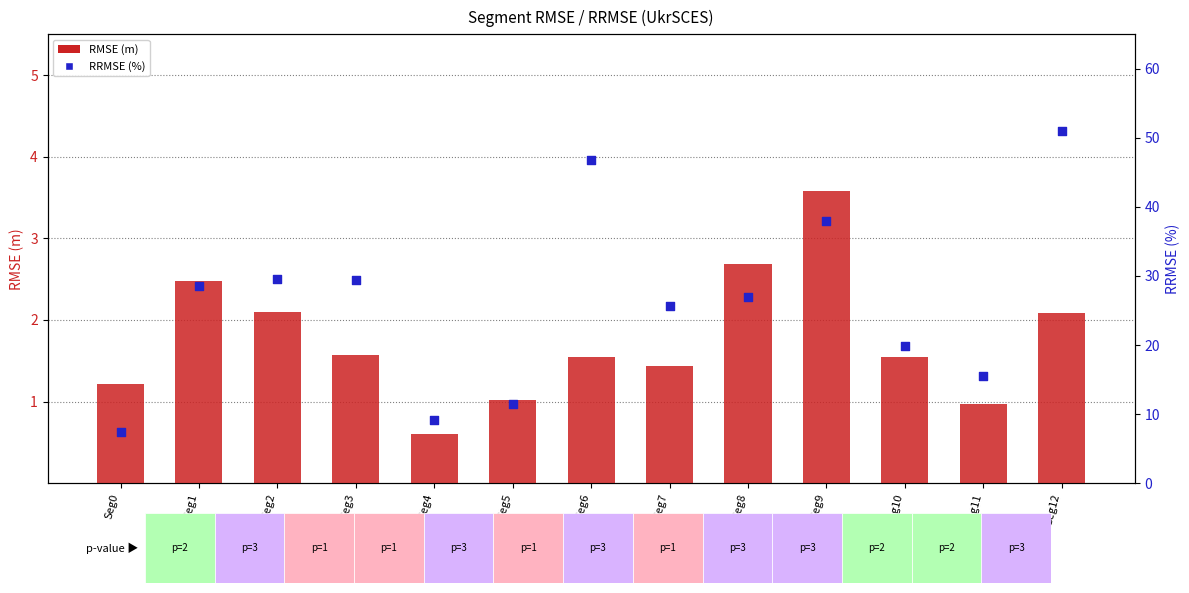

Is the value of RRMSE (%) at Seg0 greater than the value of RMSE (m) at Seg4?

Yes